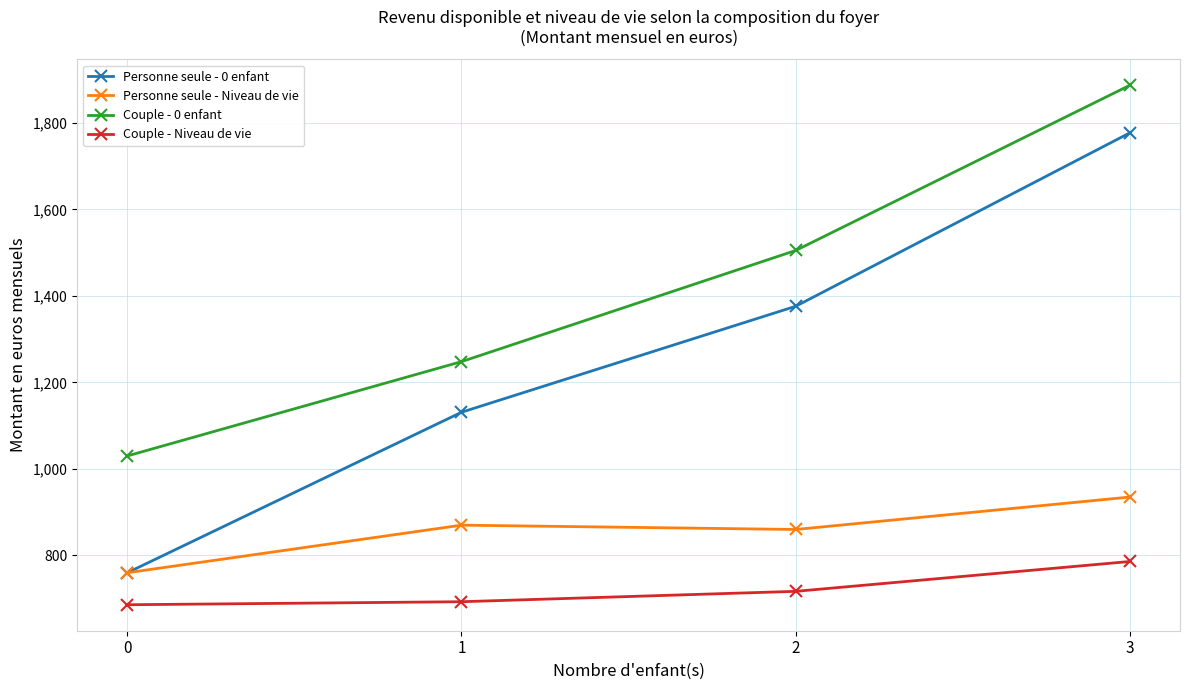

Reading left to right, what are all the values shown in this chart?

Personne seule - 0 enfant: 760	1131	1376	1777
Personne seule - Niveau de vie: 760	870	860	935
Couple - 0 enfant: 1030	1248	1505	1887
Couple - Niveau de vie: 686	693	717	786